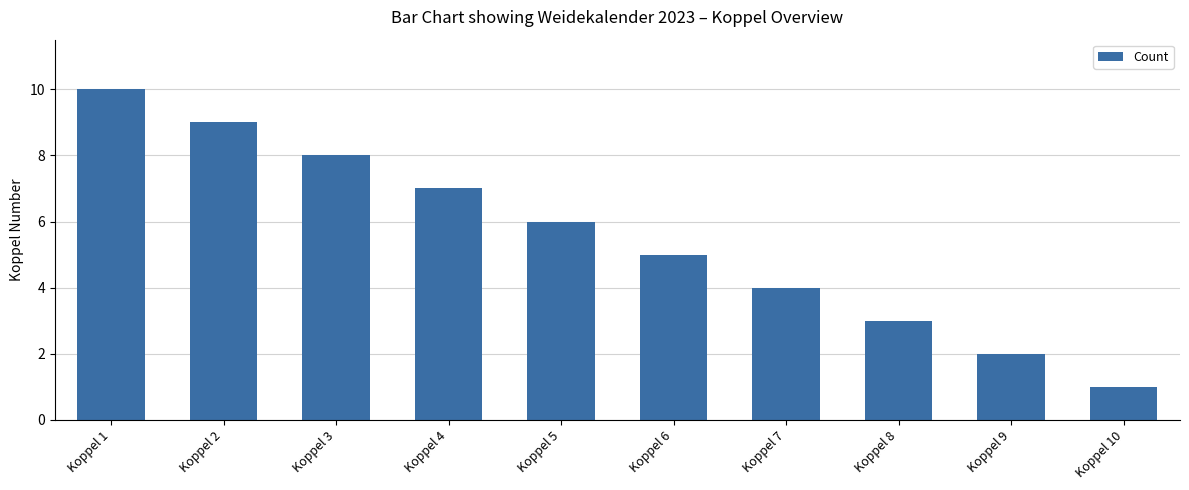

How many distinct data groups are displayed?

1